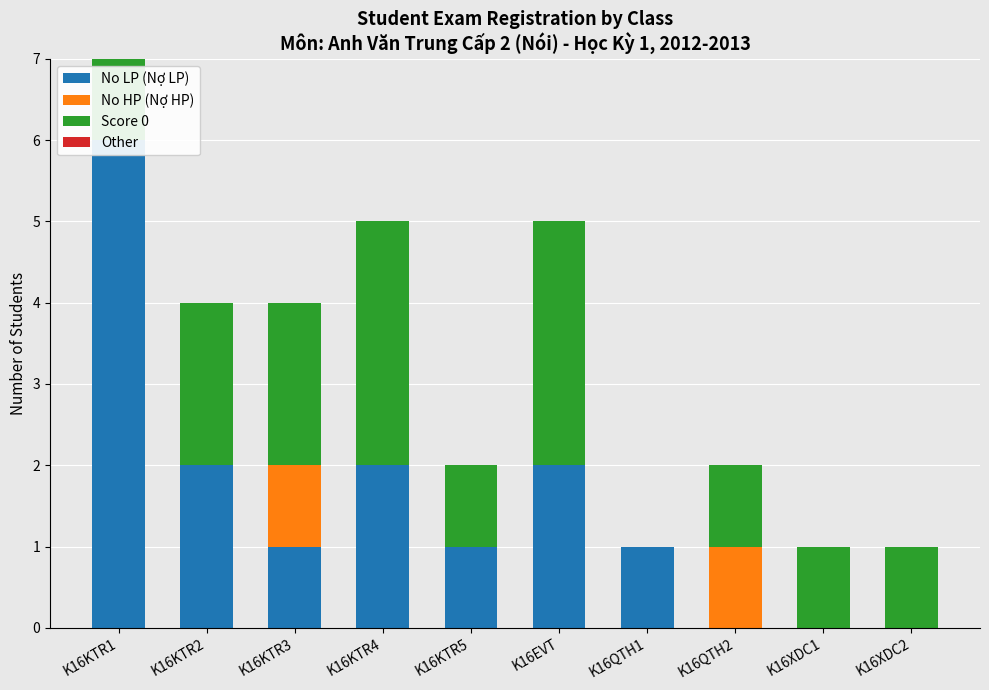

Reading left to right, list all the values displayed in this chart.

No LP (Nợ LP): K16KTR1=6	K16KTR2=2	K16KTR3=1	K16KTR4=2	K16KTR5=1	K16EVT=2	K16QTH1=1	K16QTH2=0	K16XDC1=0	K16XDC2=0
No HP (Nợ HP): K16KTR1=0	K16KTR2=0	K16KTR3=1	K16KTR4=0	K16KTR5=0	K16EVT=0	K16QTH1=0	K16QTH2=1	K16XDC1=0	K16XDC2=0
Score 0: K16KTR1=1	K16KTR2=2	K16KTR3=2	K16KTR4=3	K16KTR5=1	K16EVT=3	K16QTH1=0	K16QTH2=1	K16XDC1=1	K16XDC2=1
Other: K16KTR1=0	K16KTR2=0	K16KTR3=0	K16KTR4=0	K16KTR5=0	K16EVT=0	K16QTH1=0	K16QTH2=0	K16XDC1=0	K16XDC2=0